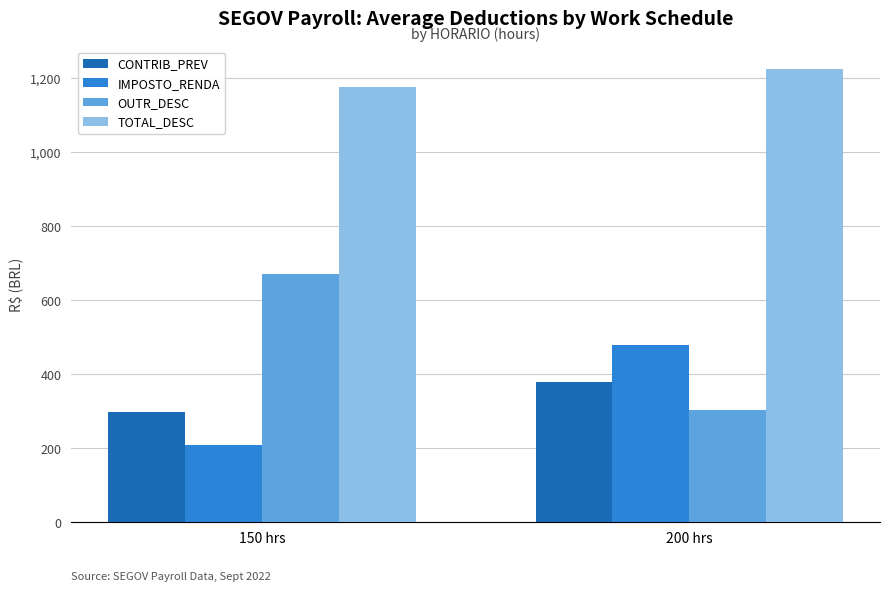

How many data points in OUTR_DESC are above 670?

1